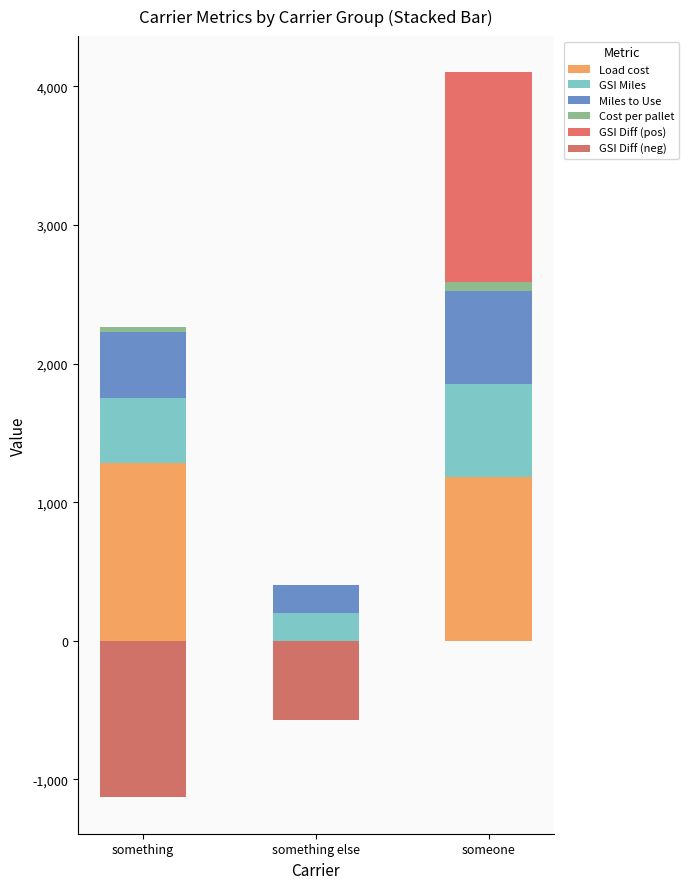

Count the GSI Miles values in the range 202 to 673.

3